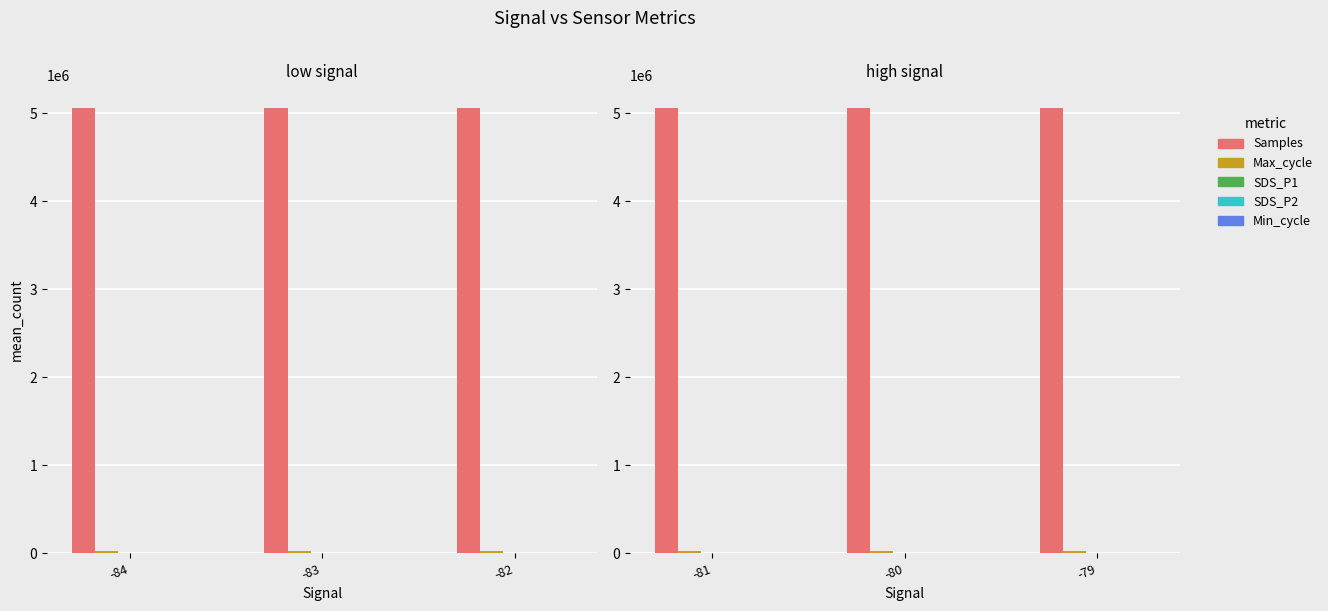

What value does the Samples series have at -84?

5064573.6